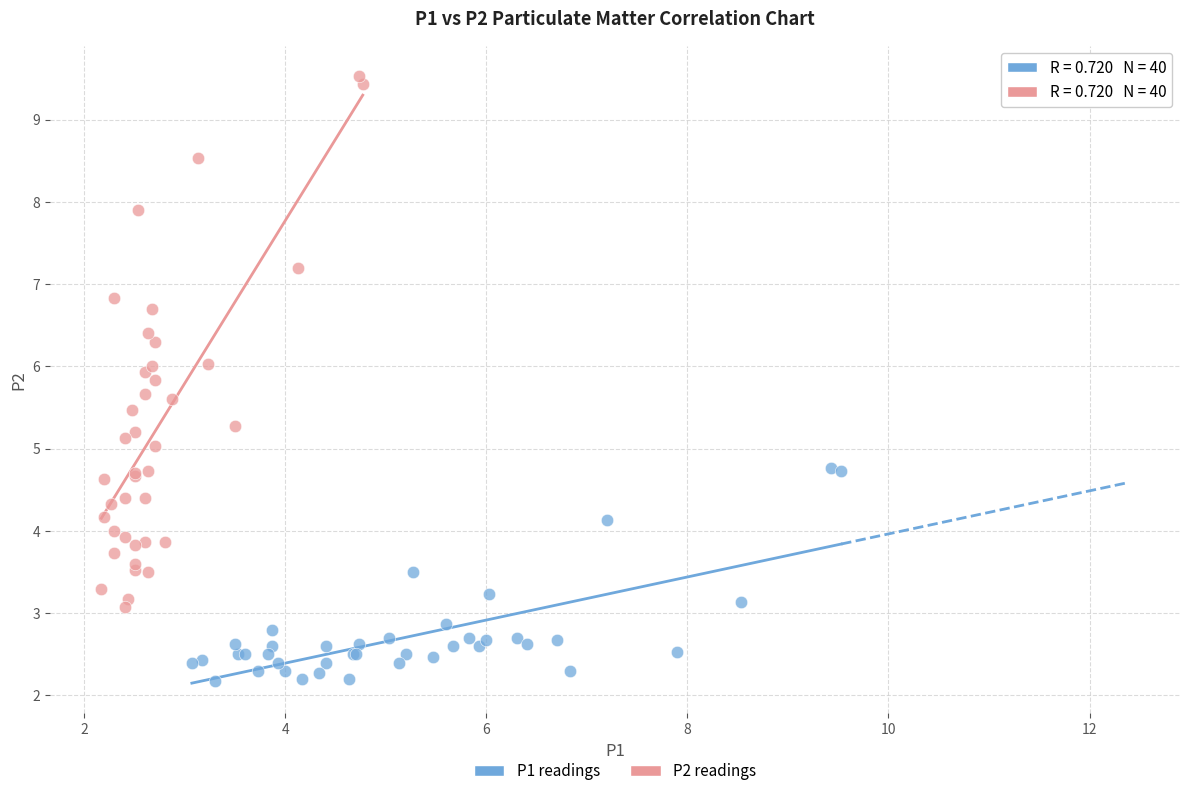

What are all the series names shown in the legend?

P1 readings, P2 readings